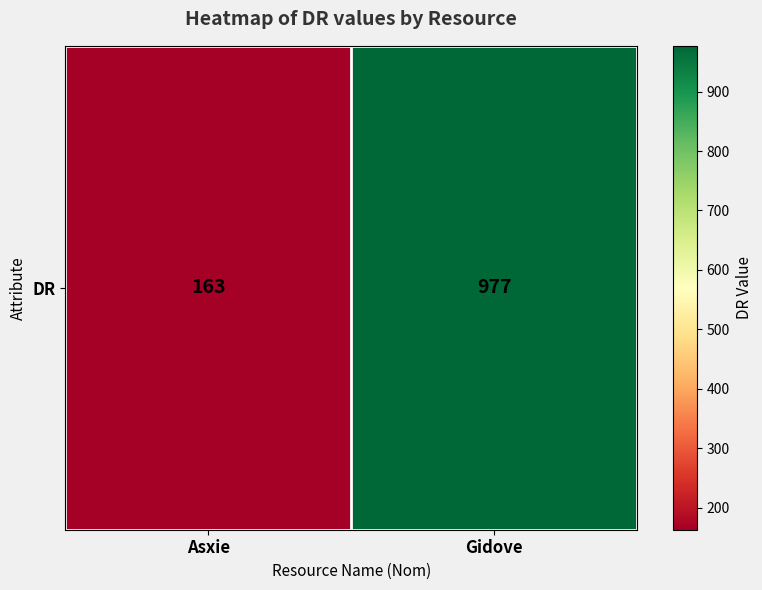

List the labels in order of value, largest first.

Gidove, Asxie